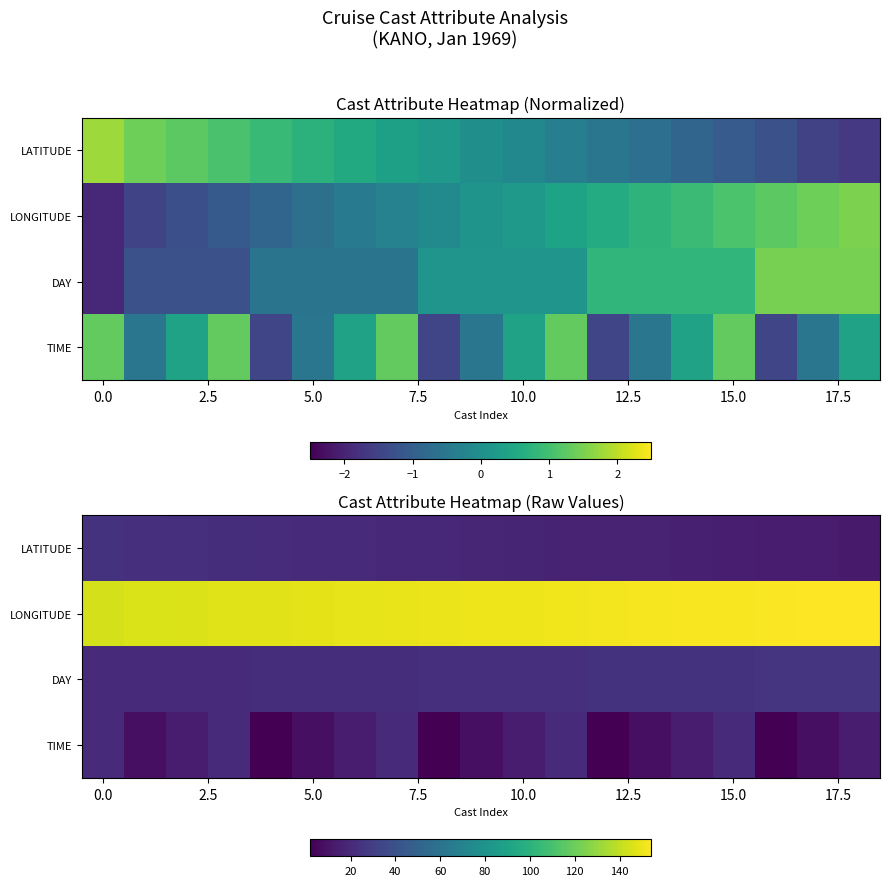

What is the difference between the highest and lowest values at 12?

149.6